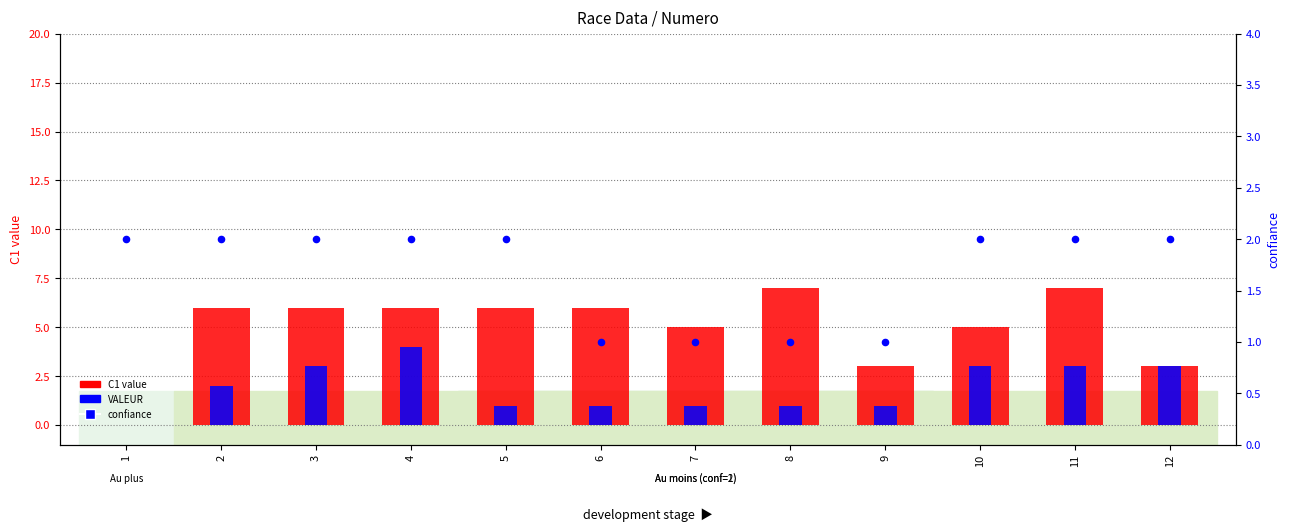

At which category is the sum across all series the highest?

4